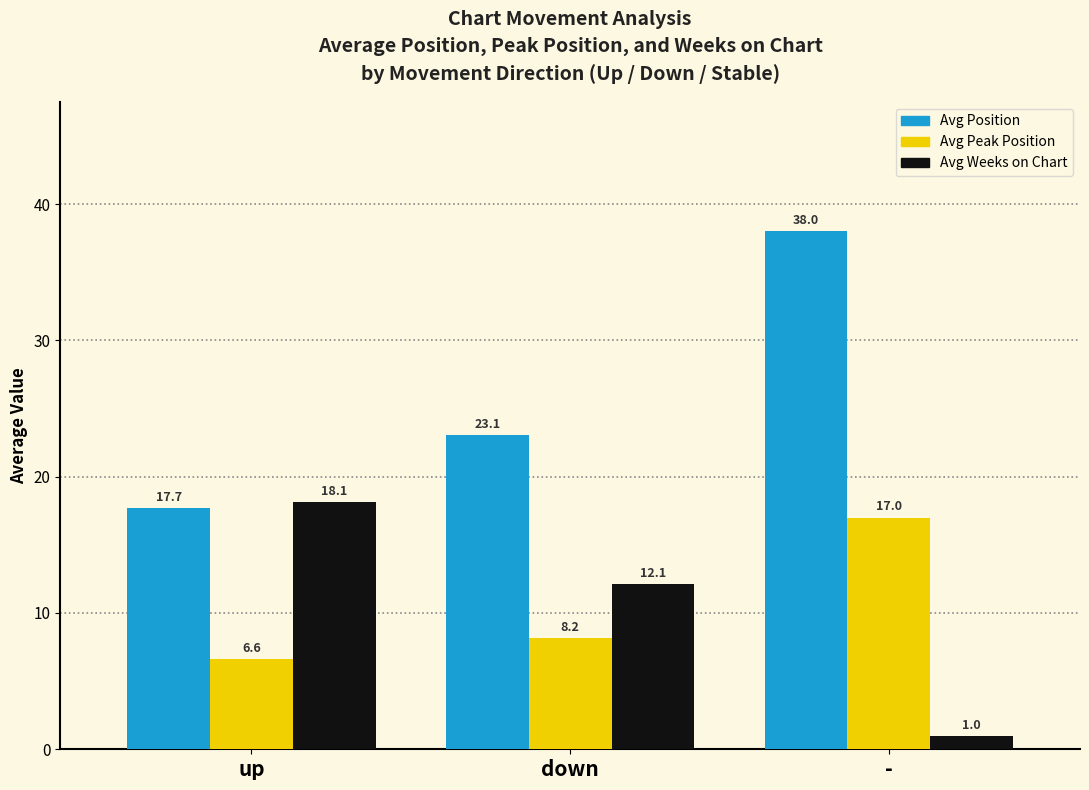

Reading right to left, transcribe all the data shown in this chart.

Avg Position: 38.0	23.1	17.7
Avg Peak Position: 17.0	8.2	6.6
Avg Weeks on Chart: 1.0	12.1	18.1